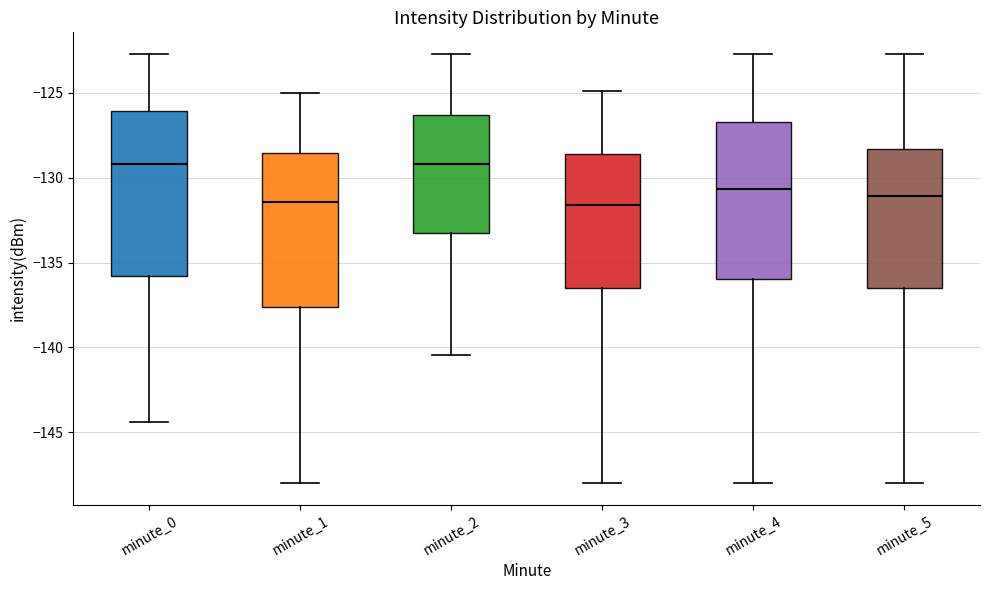

Reading left to right, read every box against the y-axis: the position of its median line, the range the box covers, and the ends of its whiskers. The values are not printed on the chart, so give them approximately, as read against the axis.

minute_0: median -129.0, box -136.0 to -126.0, whiskers -144.5 to -122.5
minute_1: median -131.5, box -137.5 to -128.5, whiskers -148.0 to -125.0
minute_2: median -129.0, box -133.0 to -126.5, whiskers -140.5 to -122.5
minute_3: median -131.5, box -136.5 to -128.5, whiskers -148.0 to -125.0
minute_4: median -130.5, box -136.0 to -126.5, whiskers -148.0 to -122.5
minute_5: median -131.0, box -136.5 to -128.5, whiskers -148.0 to -122.5